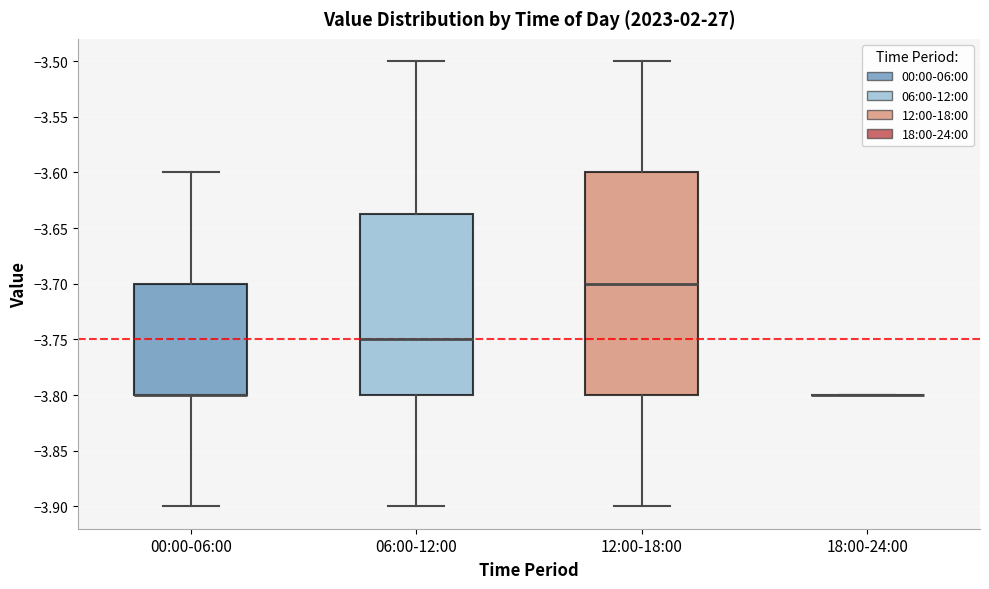

Reading left to right, read every box against the y-axis: the position of its median line, the range the box covers, and the ends of its whiskers. The values are not printed on the chart, so give them approximately, as read against the axis.

00:00-06:00: median -3.800 (drawn on the box's lower edge), box -3.800 to -3.700, whiskers -3.900 to -3.600
06:00-12:00: median -3.750, box -3.800 to -3.635, whiskers -3.900 to -3.500
12:00-18:00: median -3.700, box -3.800 to -3.600, whiskers -3.900 to -3.500
18:00-24:00: box collapsed to a line at -3.800, whiskers -3.800 to -3.800